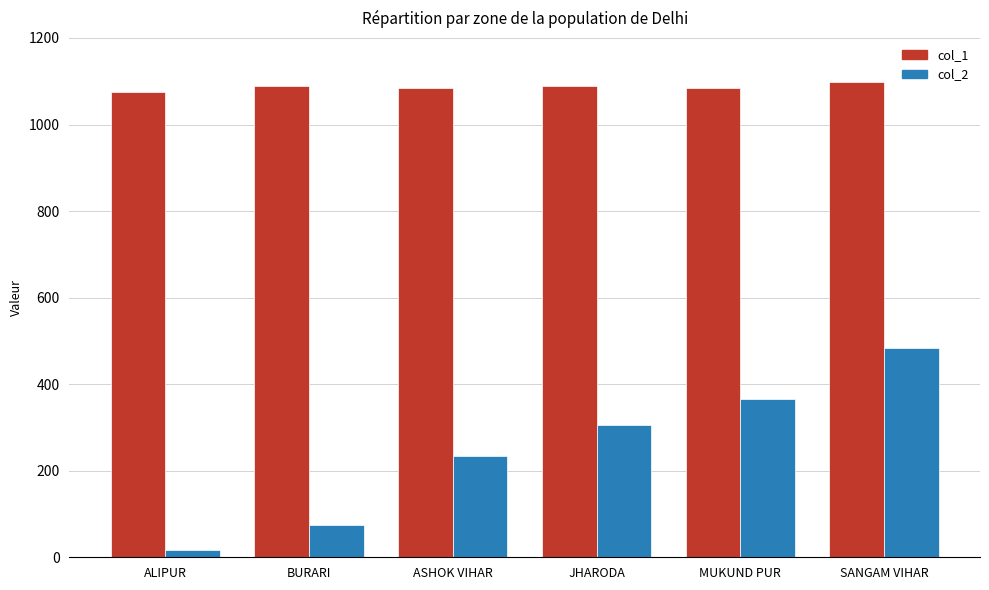

What is the minimum value for col_2?

16